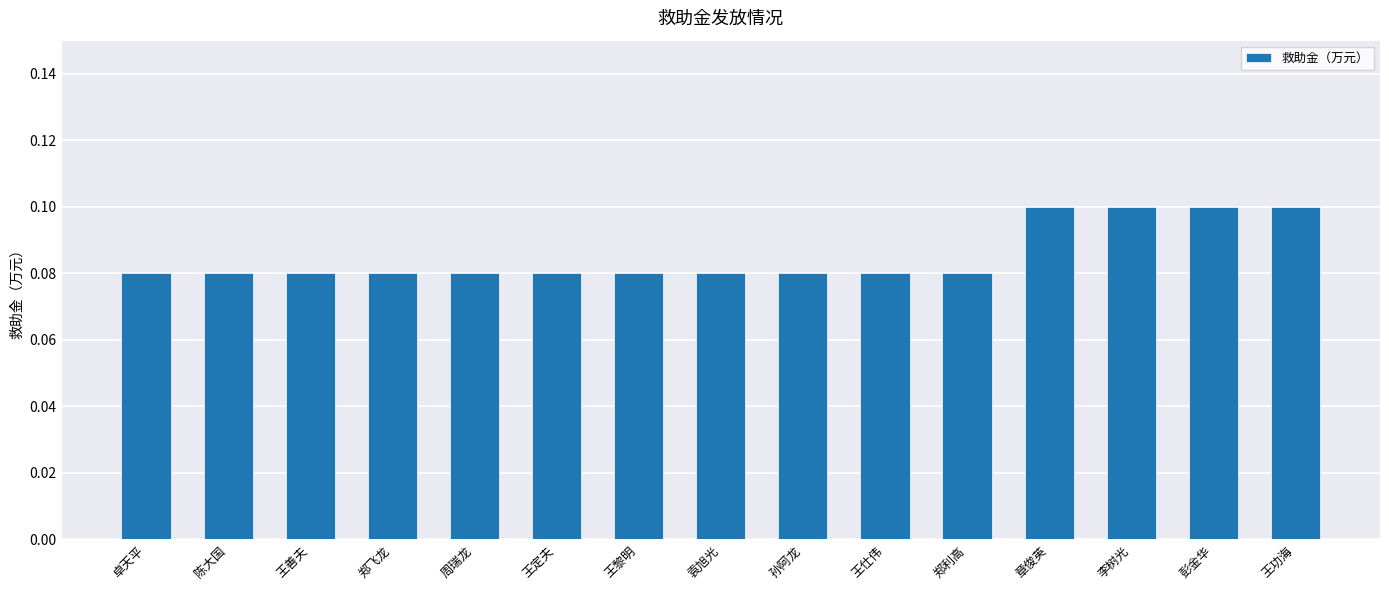

What position from the left is 孙阿龙?

9